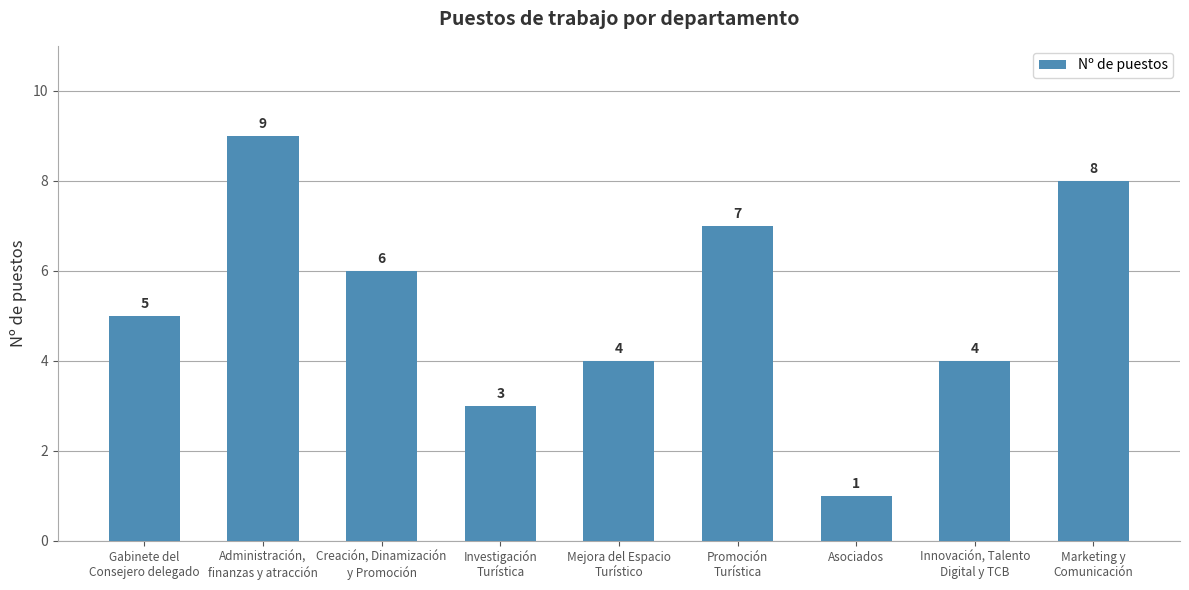

What position from the right is Asociados?

3